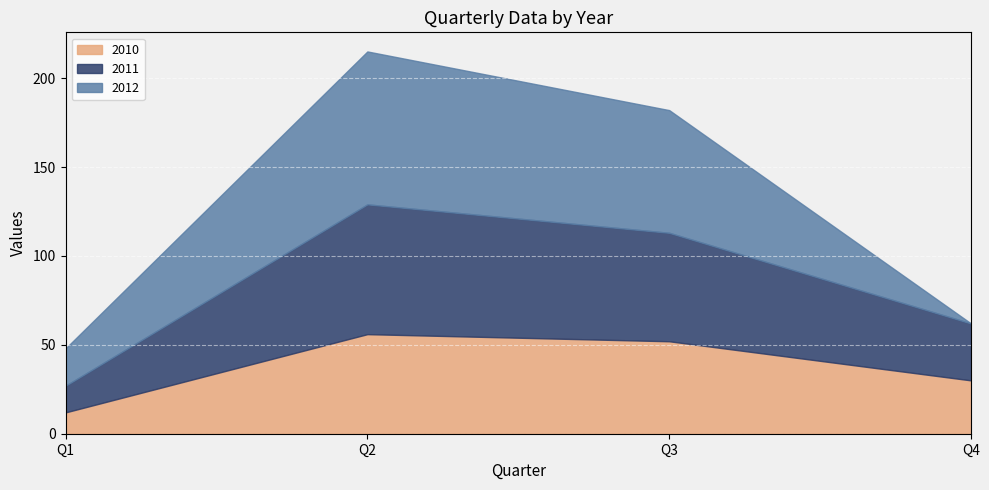

At which label does 2011 first exceed 61?

Q2